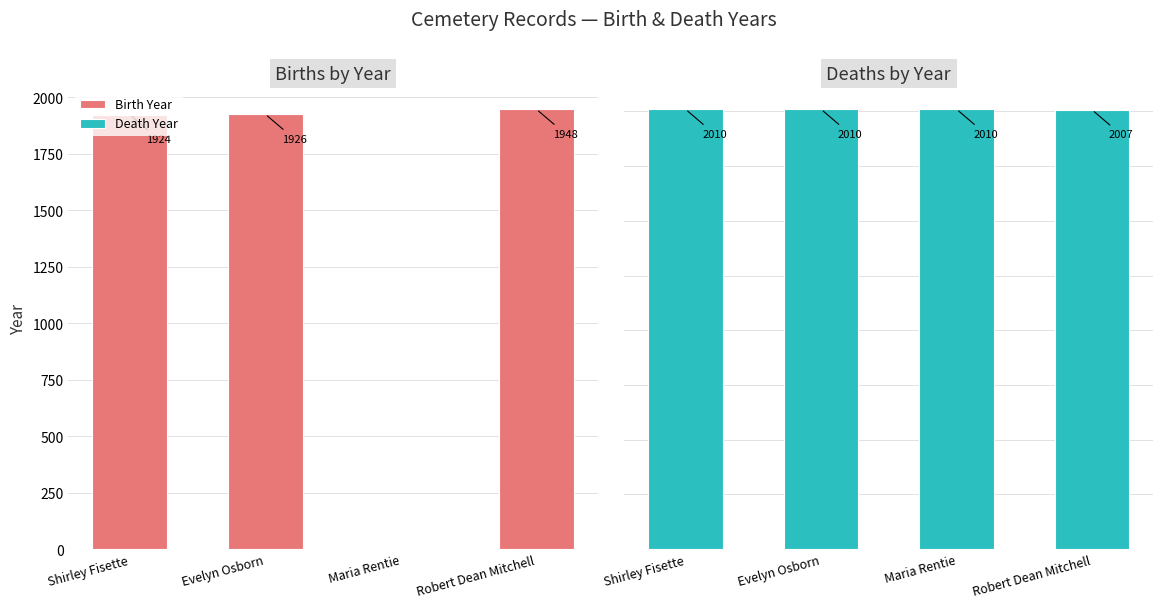

What is the approximate value of Death Year at Maria Rentie?

2010